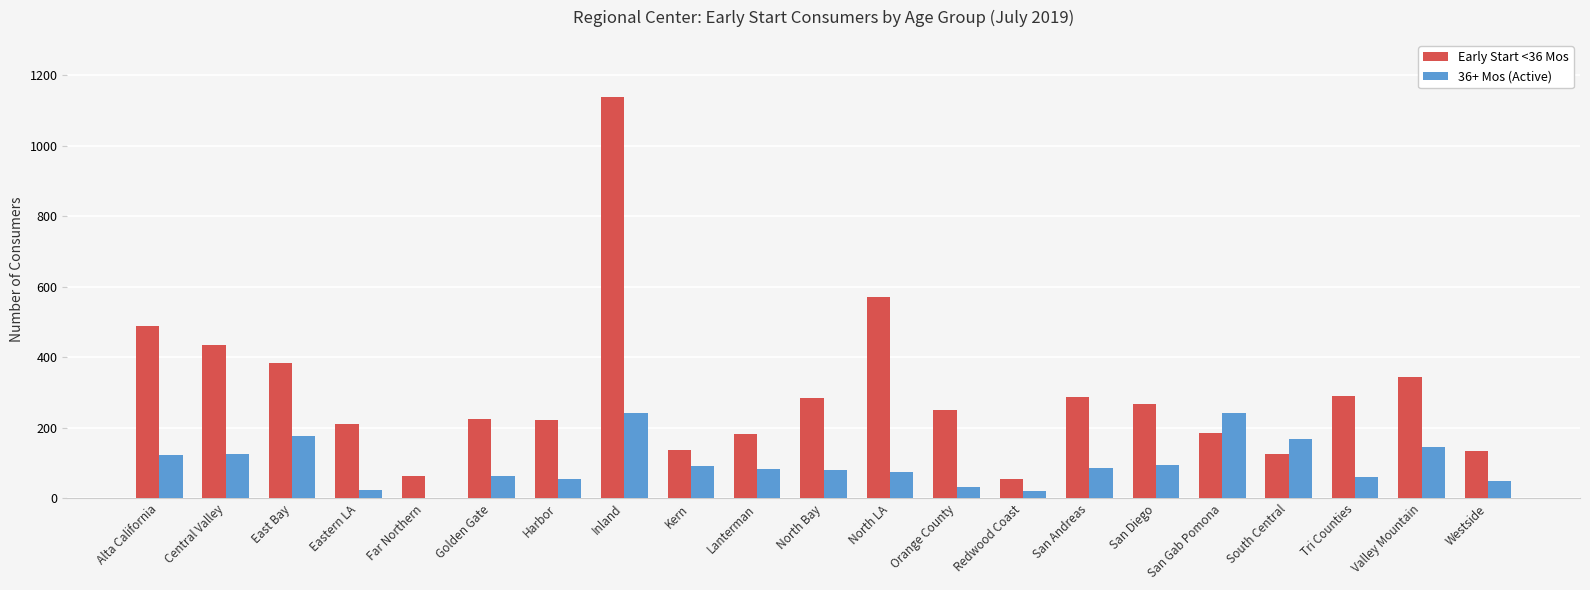

Which series changed the most between Golden Gate and Inland?

Early Start <36 Mos